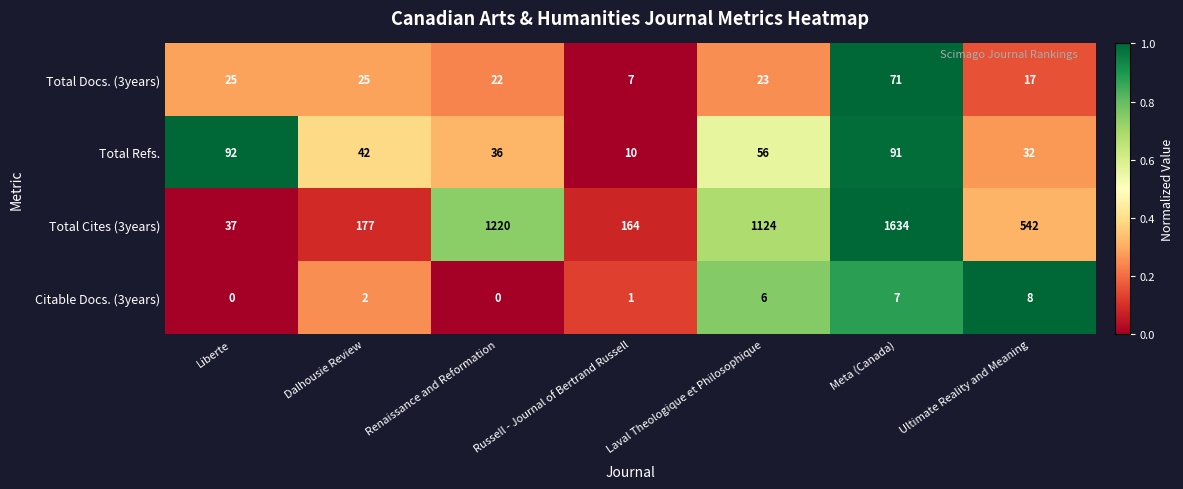

Which series has the widest spread of values?

Total Cites (3years)